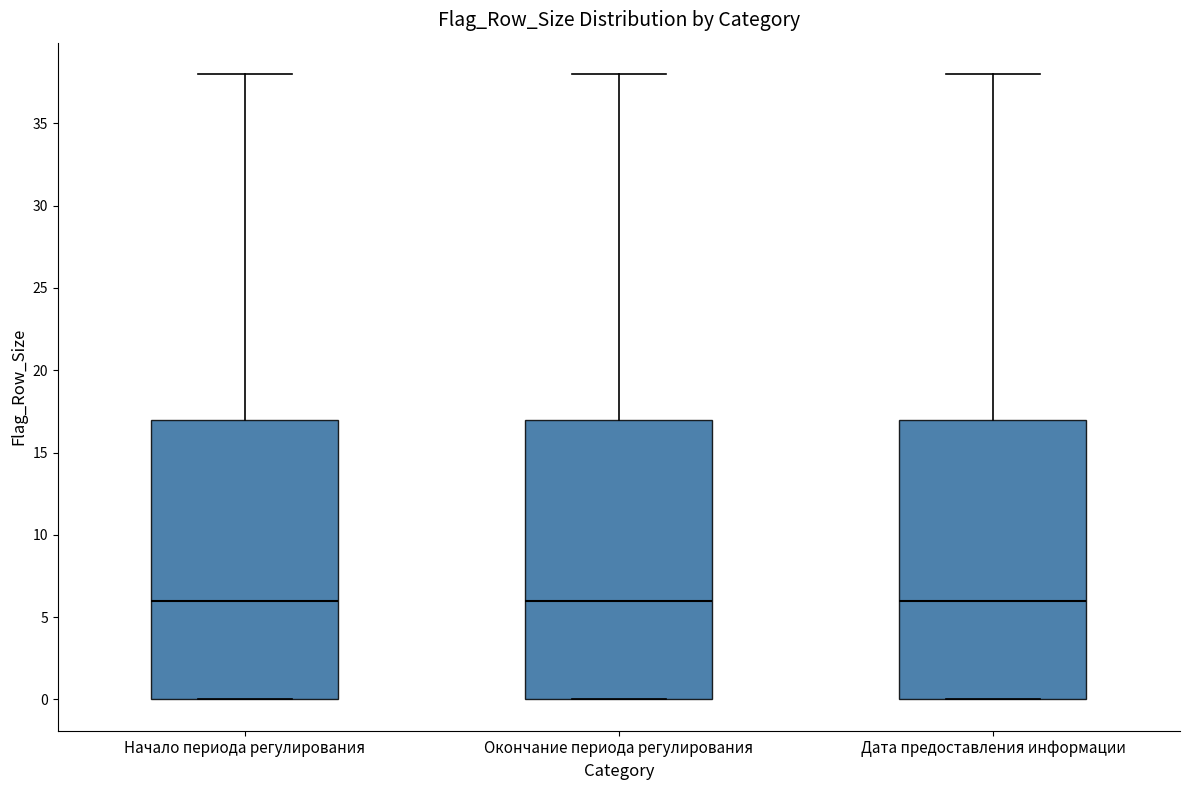

Reading left to right, read every box against the y-axis: the position of its median line, the range the box covers, and the ends of its whiskers. The values are not printed on the chart, so give them approximately, as read against the axis.

Начало периода регулирования: median 6, box 0 to 17, whiskers 0 to 38
Окончание периода регулирования: median 6, box 0 to 17, whiskers 0 to 38
Дата предоставления информации: median 6, box 0 to 17, whiskers 0 to 38